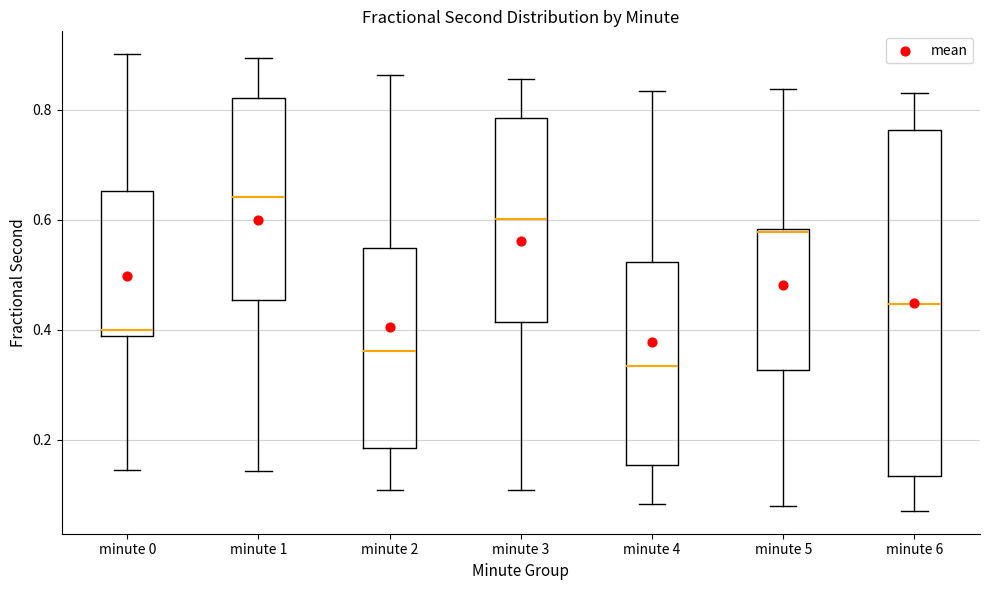

Reading left to right, read every box against the y-axis: the position of its median line, the range the box covers, and the ends of its whiskers. The values are not printed on the chart, so give them approximately, as read against the axis.

minute 0: median 0.40, box 0.38 to 0.66, whiskers 0.14 to 0.90
minute 1: median 0.64, box 0.46 to 0.82, whiskers 0.14 to 0.90
minute 2: median 0.36, box 0.18 to 0.54, whiskers 0.10 to 0.86
minute 3: median 0.60, box 0.42 to 0.78, whiskers 0.10 to 0.86
minute 4: median 0.34, box 0.16 to 0.52, whiskers 0.08 to 0.84
minute 5: median 0.58, box 0.32 to 0.58, whiskers 0.08 to 0.84
minute 6: median 0.44, box 0.14 to 0.76, whiskers 0.08 to 0.84